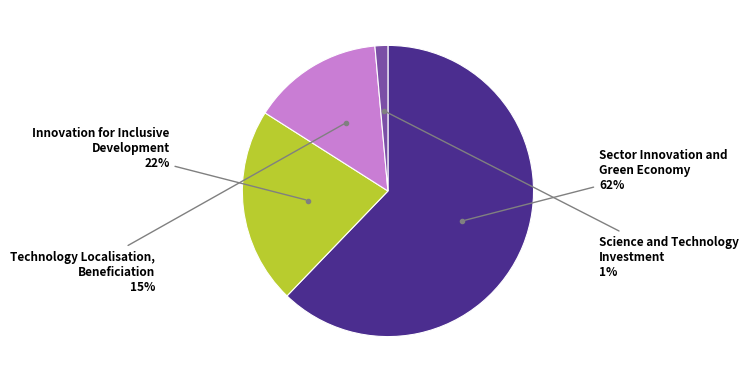

Is there a majority slice in this chart?

Yes